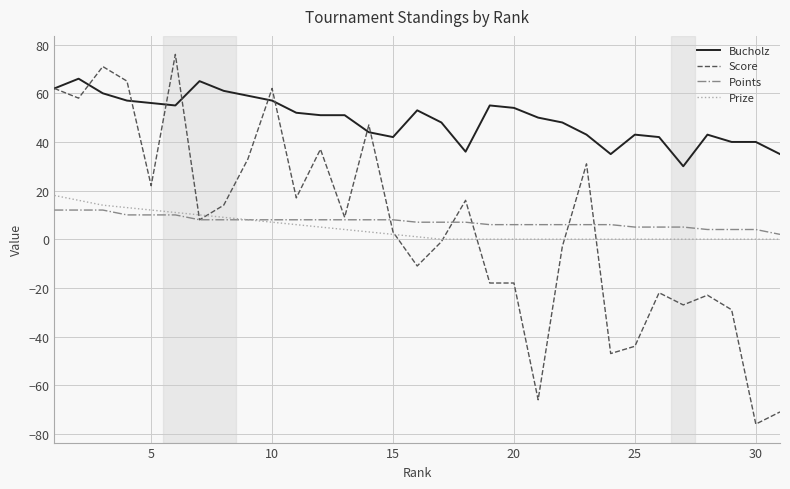

Which series has the largest total across all categories?

Bucholz